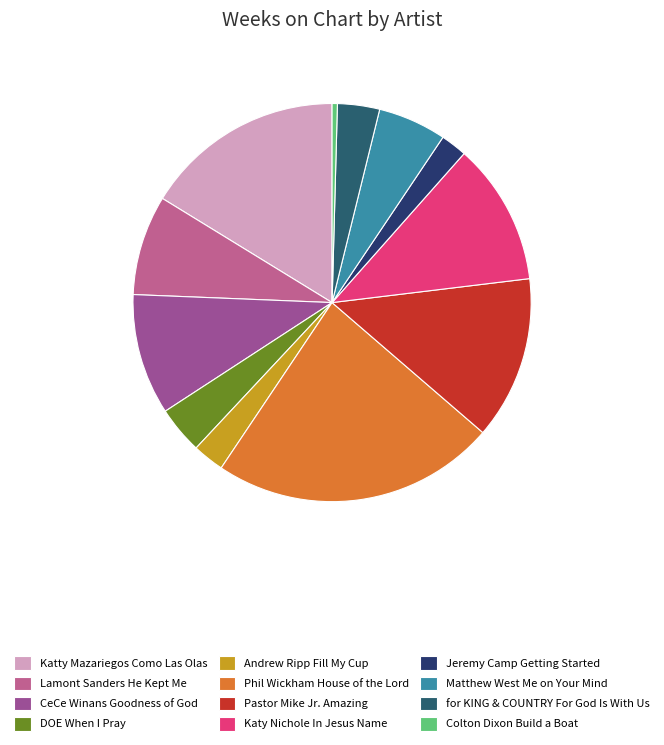

Combined, do Katy Nichole In Jesus Name and Matthew West Me on Your Mind account for over 50%?

No